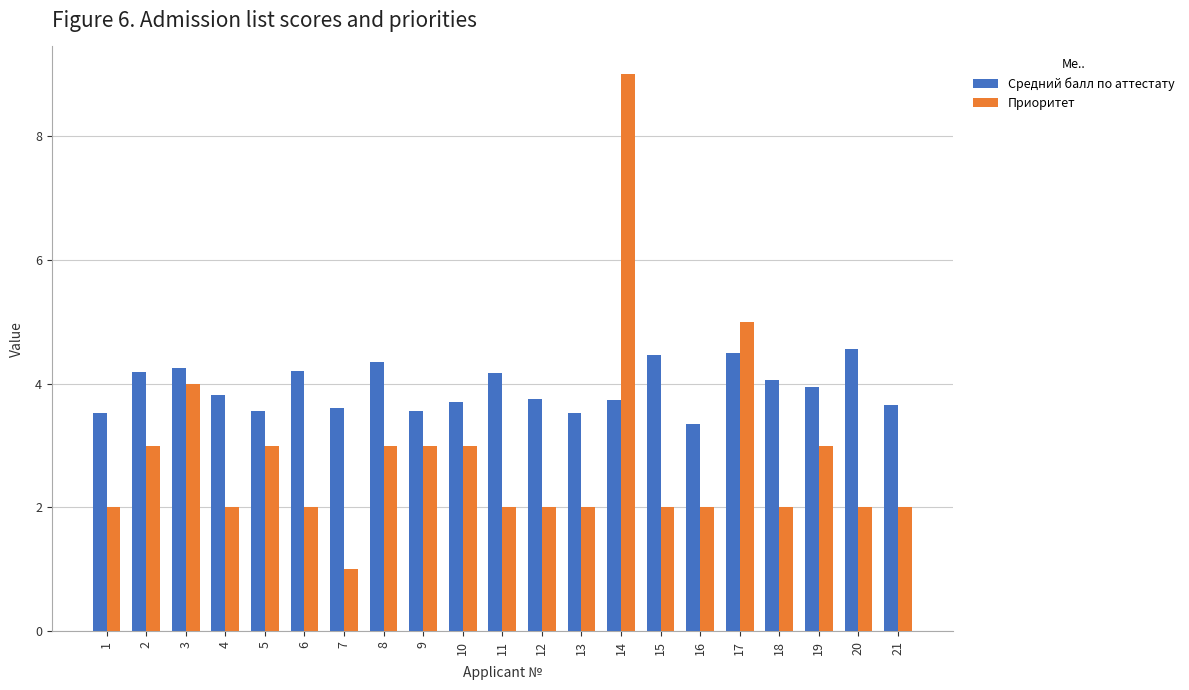

At which label does Средний балл по аттестату reach its minimum?

16